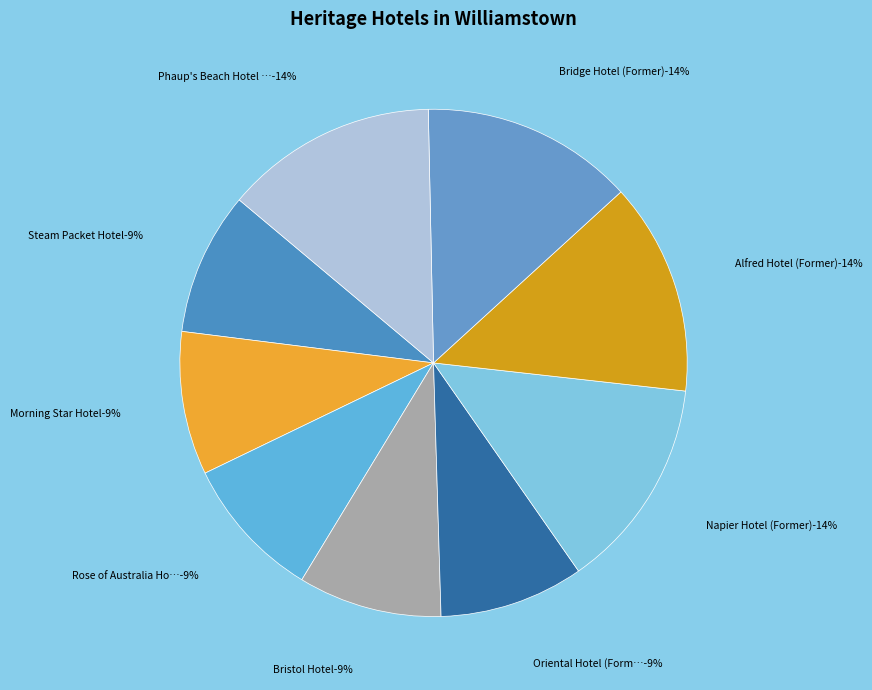

To the nearest percent, what portion does Phaup's Beach Hotel (Former) represent?

14%